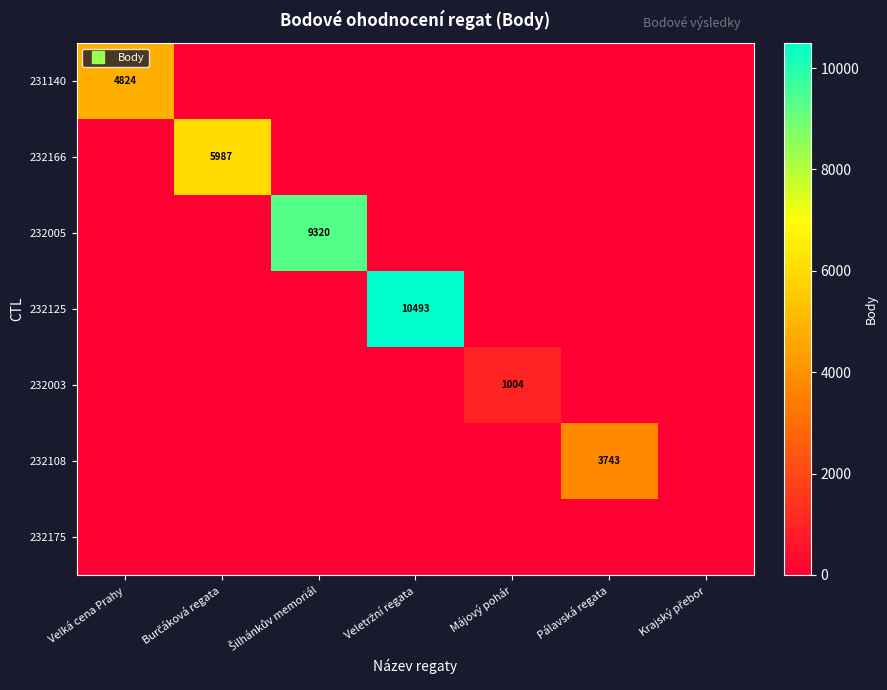

Which series changed the most between Šilhánkův memoriál and Krajský přebor?

232005